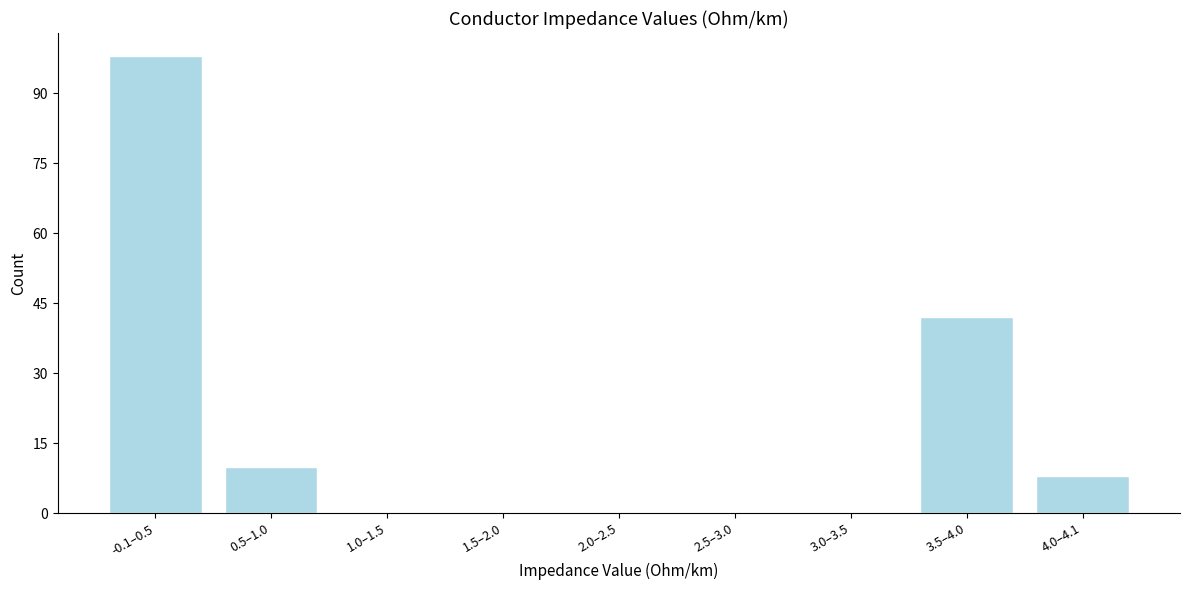

Reading left to right, extract all data points from this chart.

-0.1–0.5=98	0.5–1.0=10	1.0–1.5=0	1.5–2.0=0	2.0–2.5=0	2.5–3.0=0	3.0–3.5=0	3.5–4.0=42	4.0–4.1=8